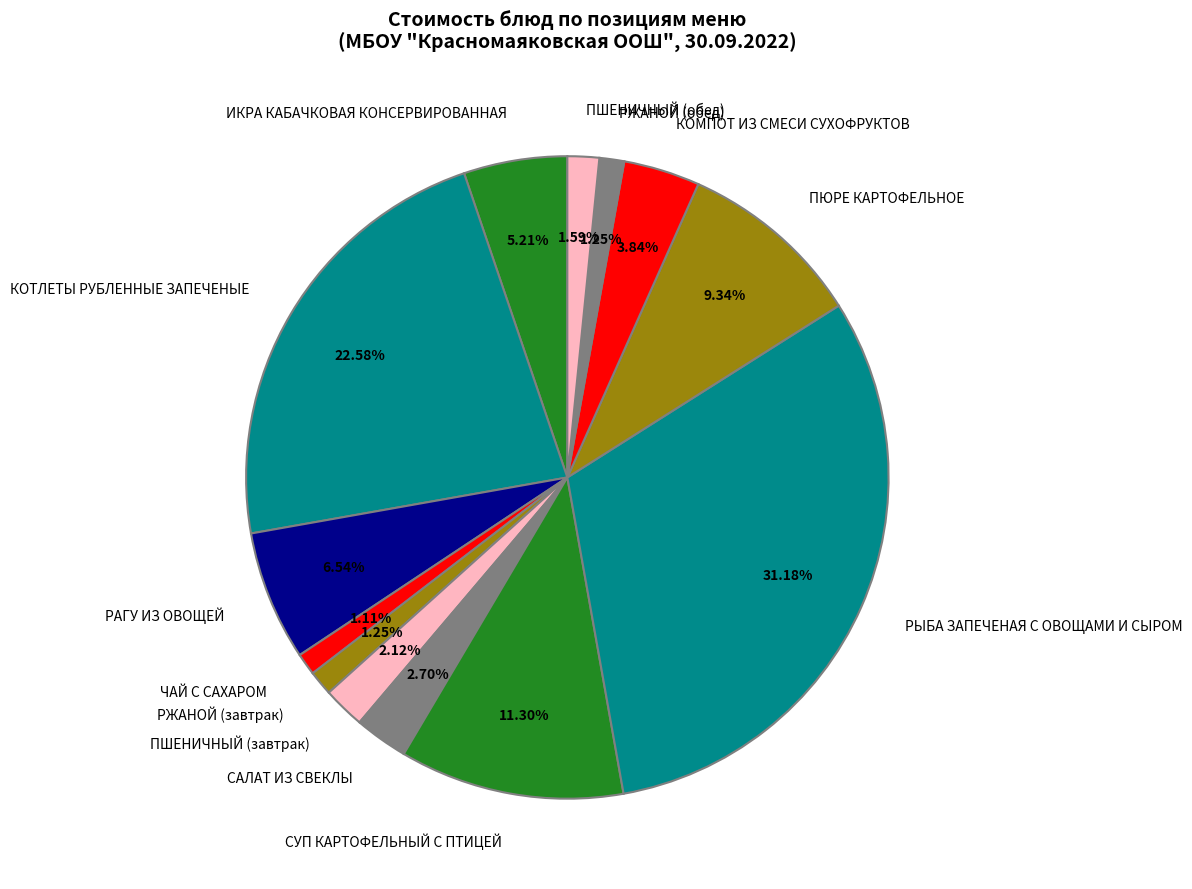

To the nearest percent, what is the combined percentage of ИКРА КАБАЧКОВАЯ КОНСЕРВИРОВАННАЯ and ЧАЙ С САХАРОМ?

6%